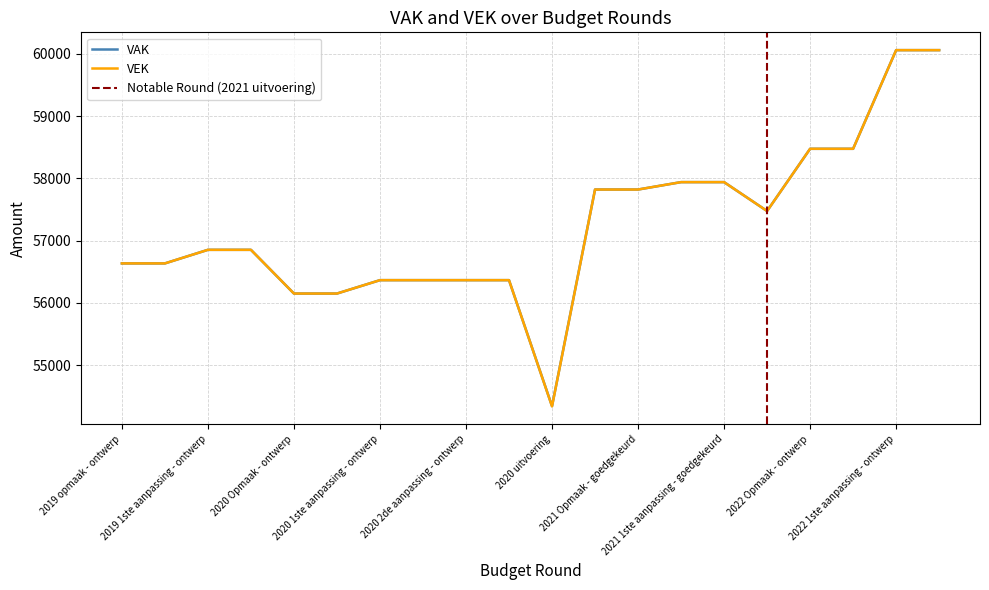

What is the average value of the VEK series?

57257